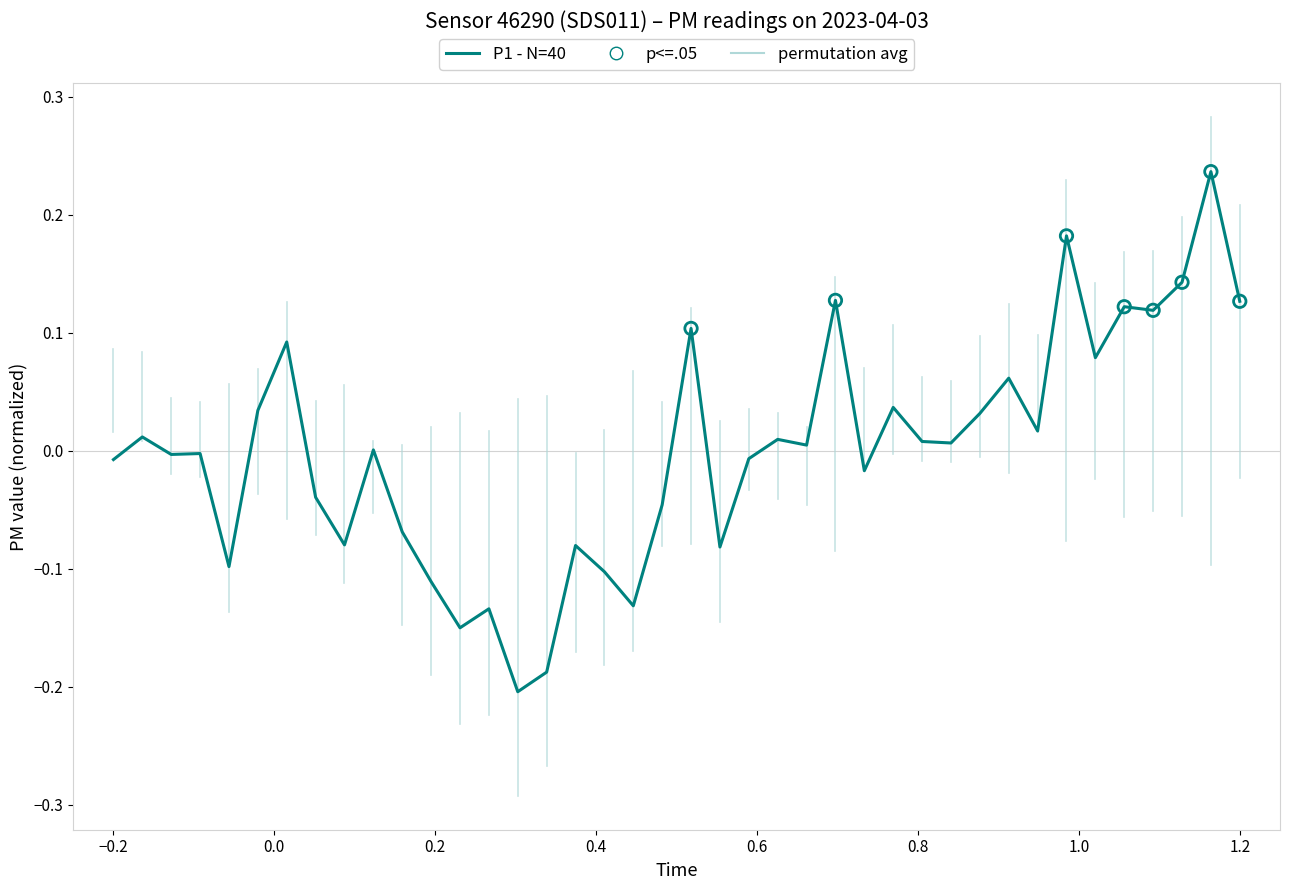

What is the difference between the maximum and minimum values?

0.4